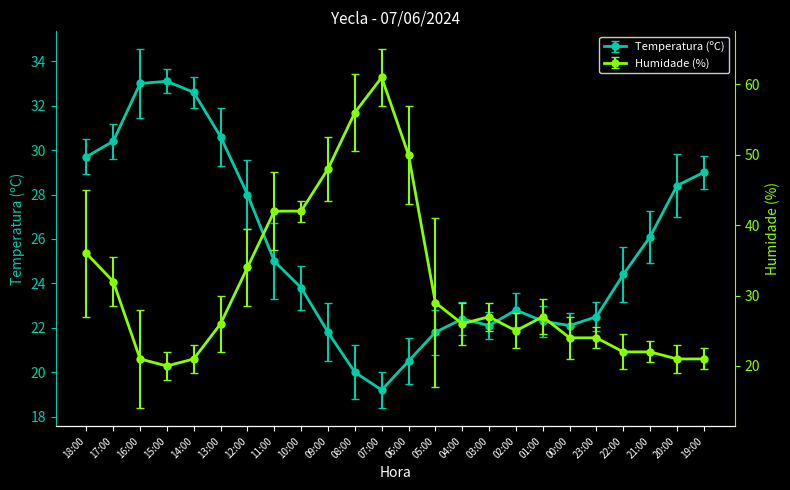

Which series has the largest total across all categories?

Humidade (%)